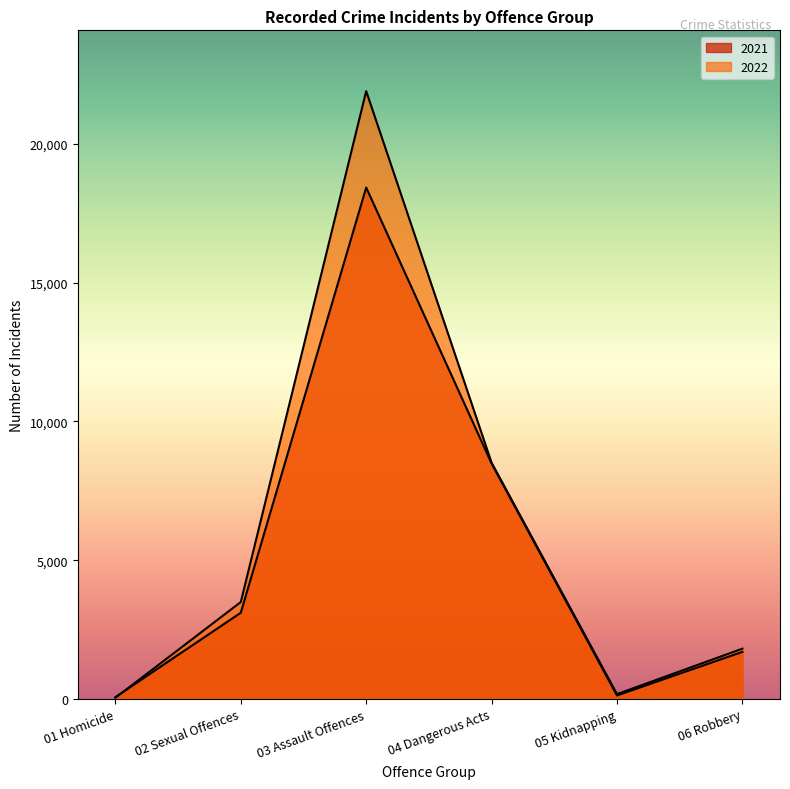

What is the value of the 2022 point at the 1st from the left?

41